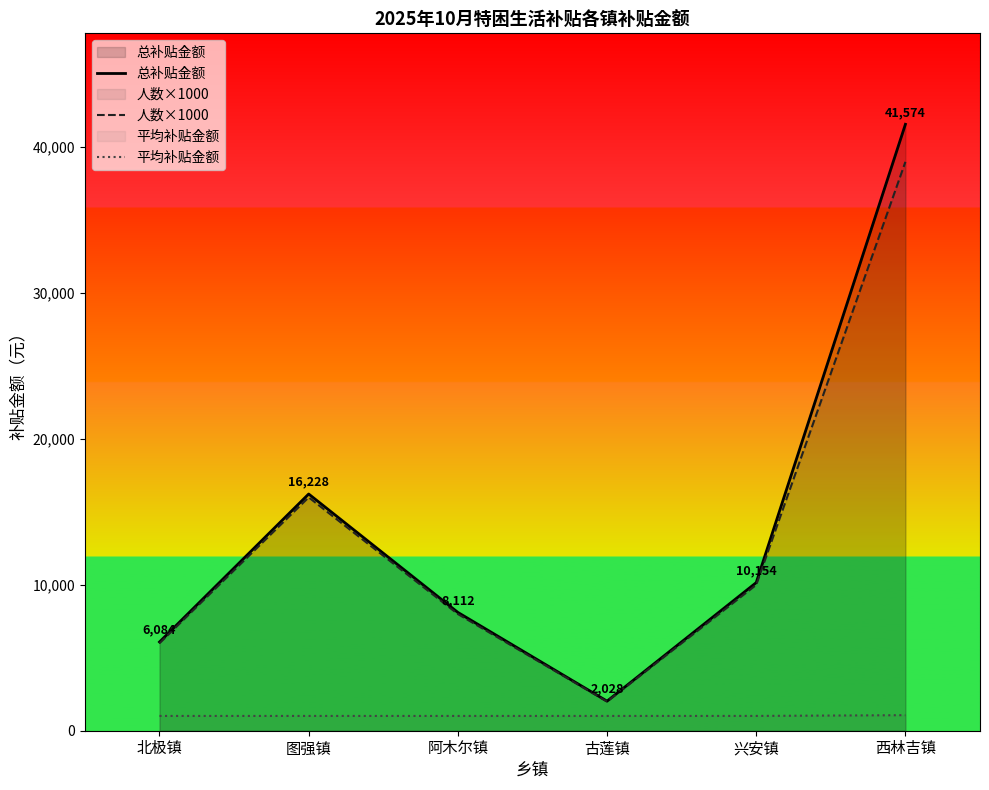

At which label is 平均补贴金额 closest to 1040?

兴安镇